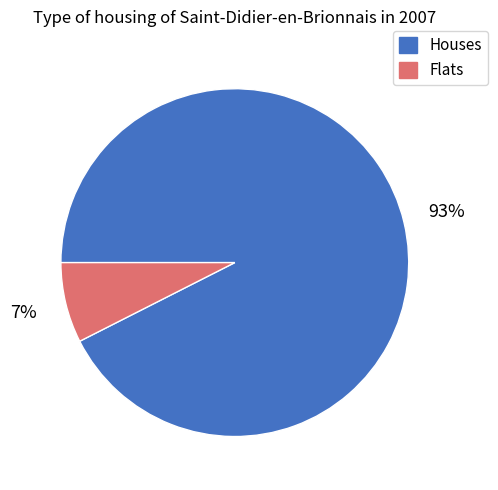

Is the sum of Flats and Houses greater than half?

Yes